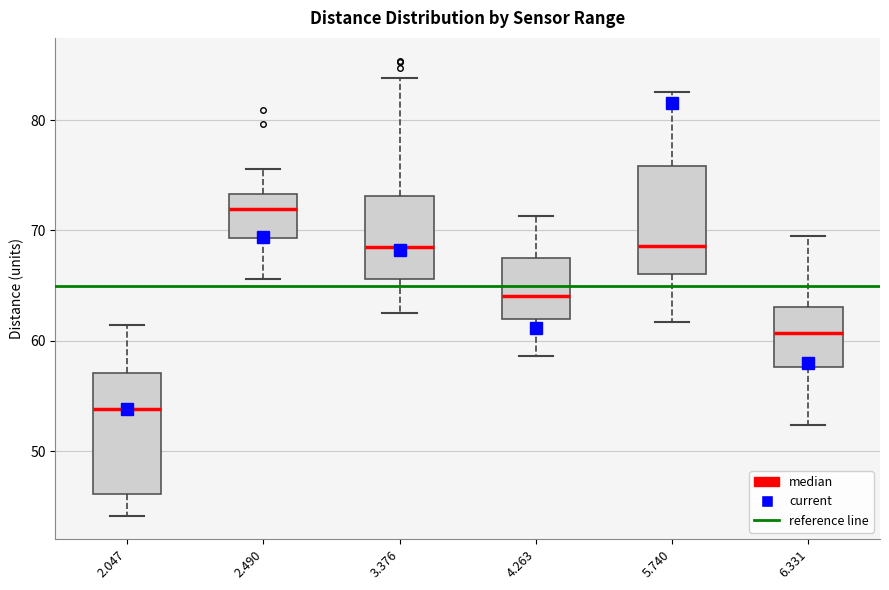

Which box's median line is the highest?

2.490